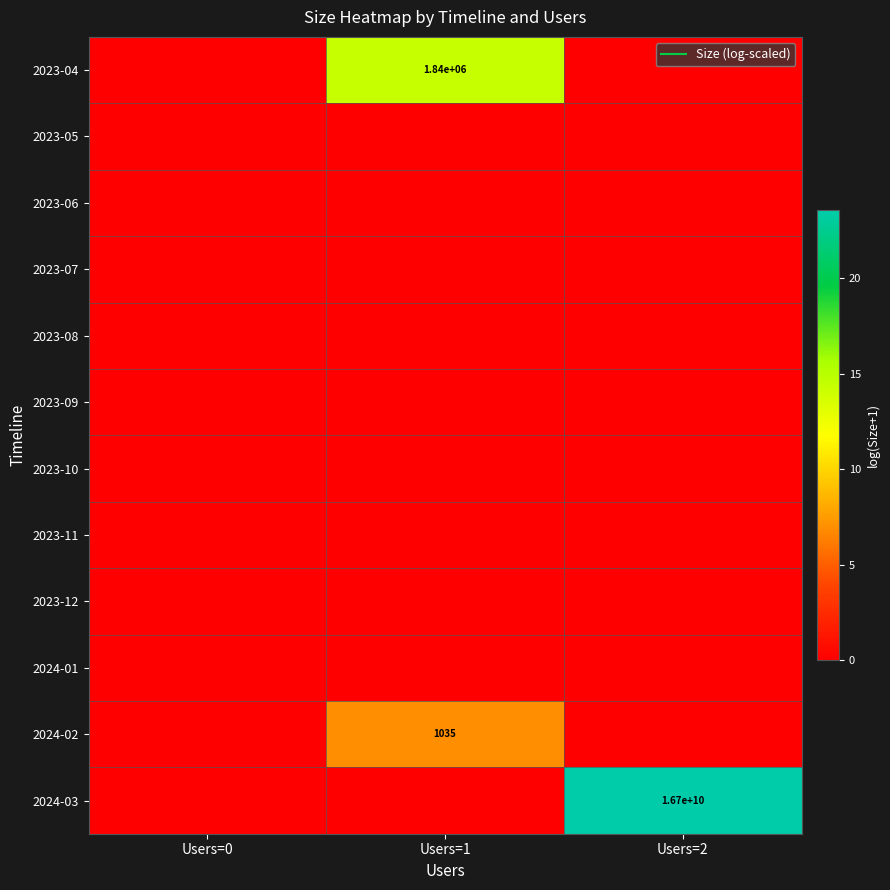

How many positive values does the 2023-04 series have?

1